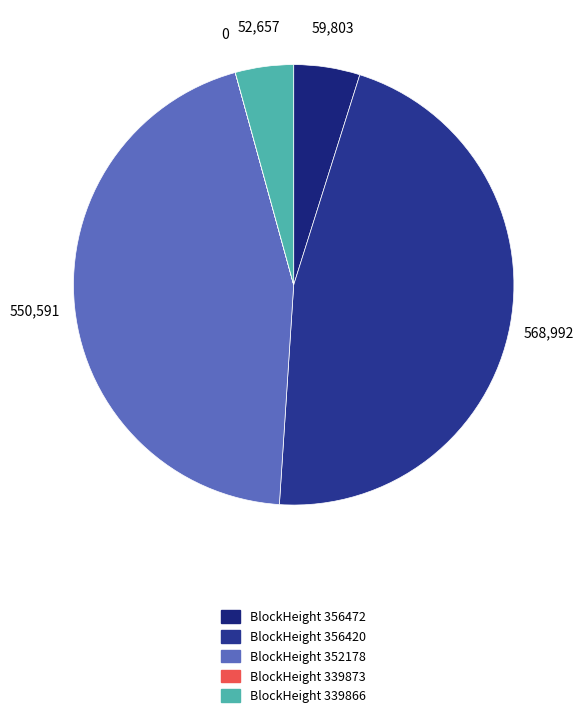

Which slice is the largest?

356420